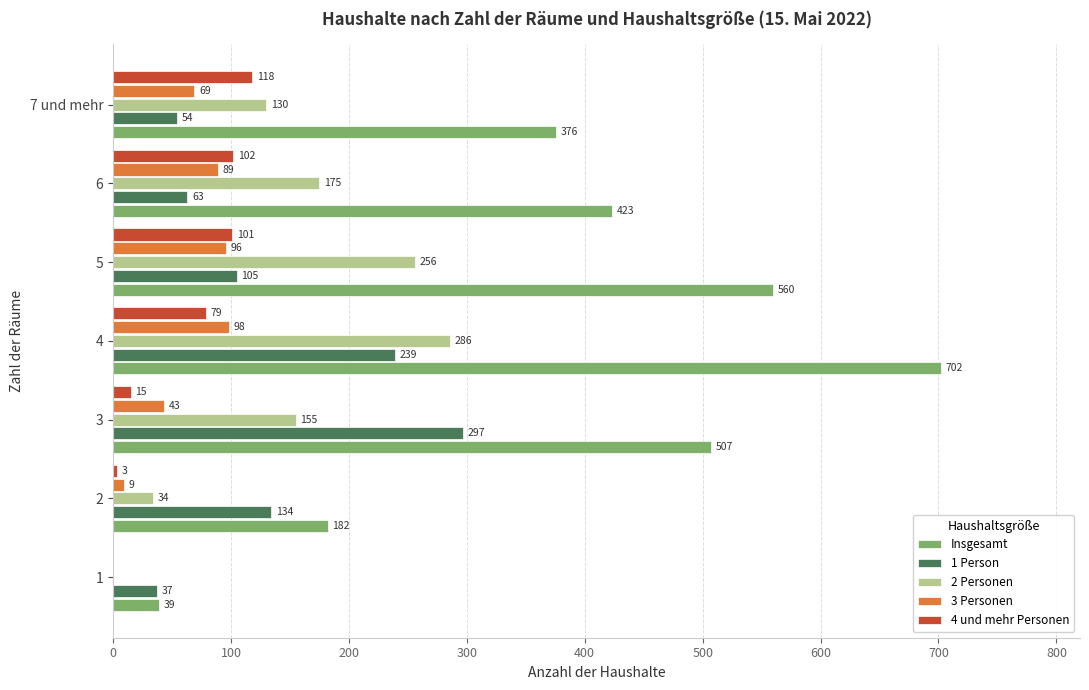

The value of Insgesamt at 7 und mehr is 376. True or false?

True